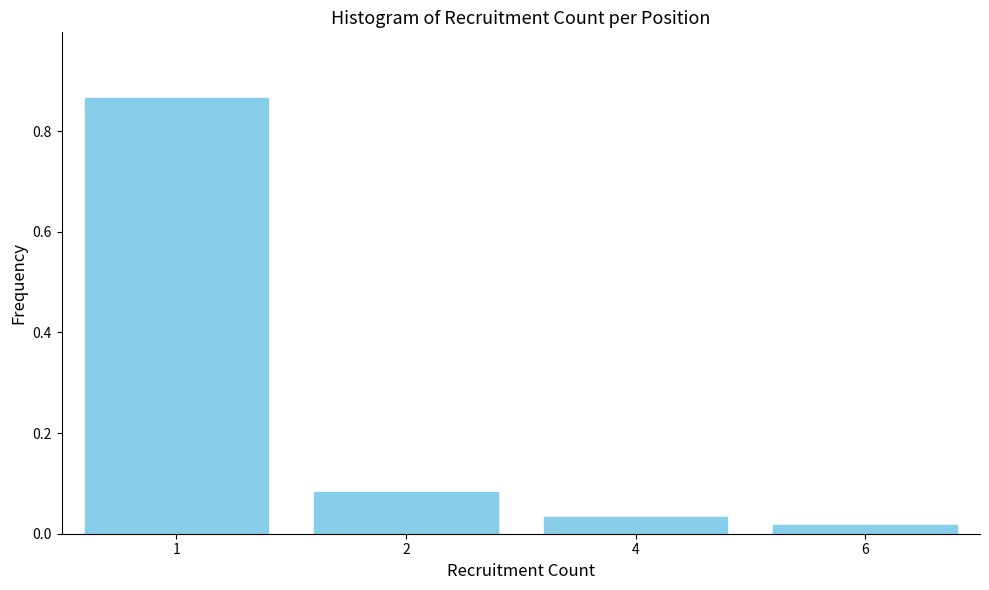

The chart shows a value of 0.0 at 2. True or false?

False